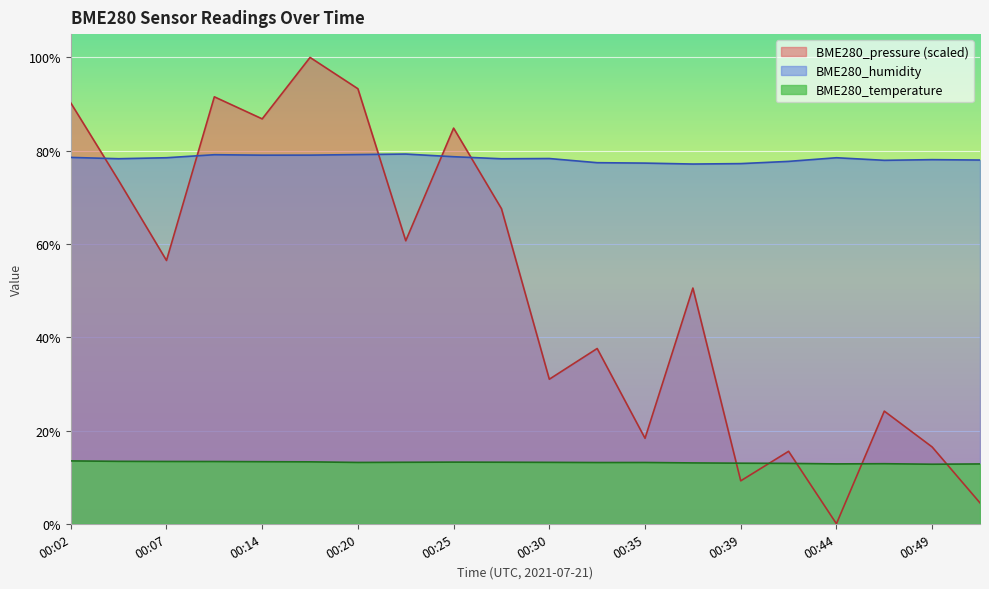

What value does the BME280_temperature series have at 00:39?

13.0